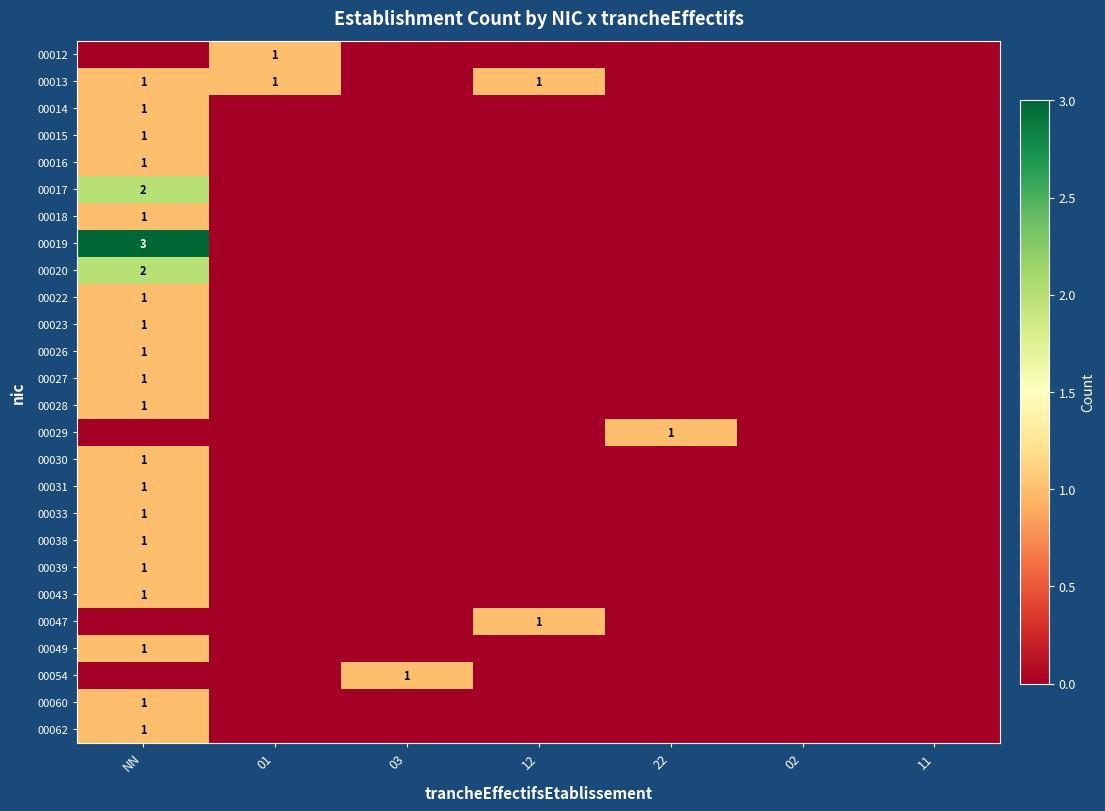

The value of 00028 at NN is 2. True or false?

False